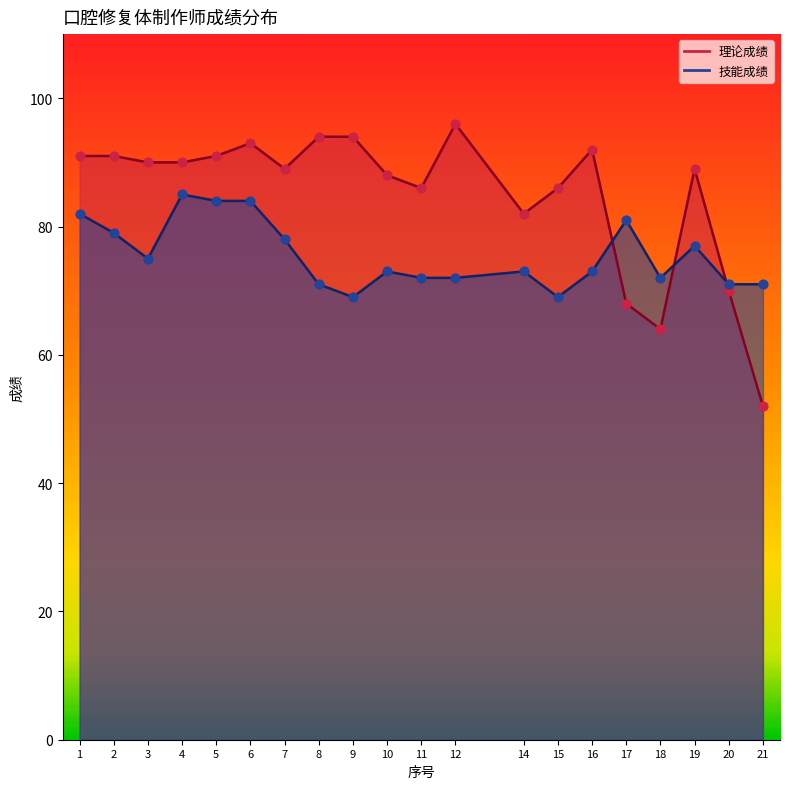

At which category is the sum across all series the highest?

6